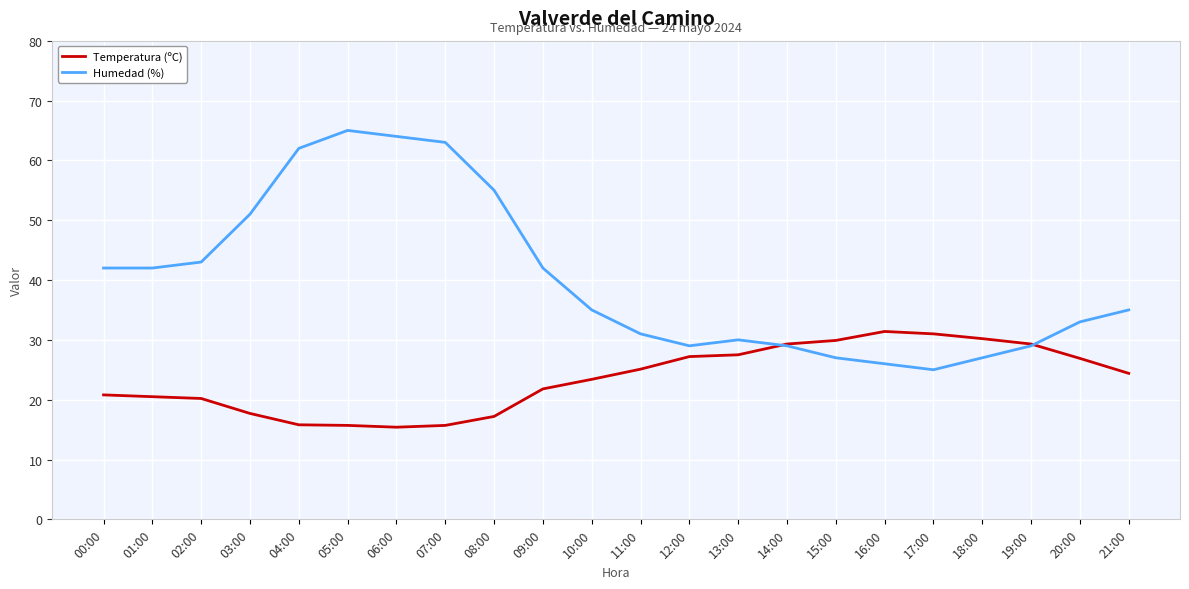

How many values in the Temperatura (ºC) series exceed 24?

11